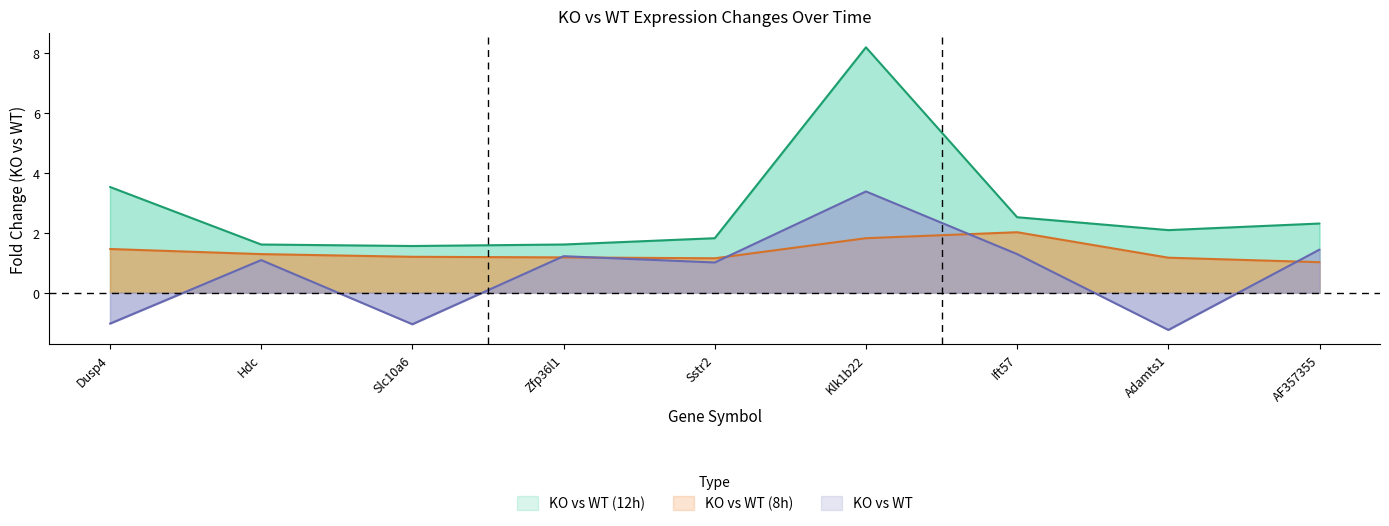

Reading left to right, transcribe all the data shown in this chart.

KO vs WT: Dusp4=-1.0	Hdc=1.1	Slc10a6=-1.1	Zfp36l1=1.2	Sstr2=1.0	Klk1b22=3.4	Ift57=1.3	Adamts1=-1.2	AF357355=1.4
KO vs WT (8h): Dusp4=1.5	Hdc=1.3	Slc10a6=1.2	Zfp36l1=1.2	Sstr2=1.1	Klk1b22=1.8	Ift57=2.0	Adamts1=1.2	AF357355=1.0
KO vs WT (12h): Dusp4=3.5	Hdc=1.6	Slc10a6=1.6	Zfp36l1=1.6	Sstr2=1.8	Klk1b22=8.2	Ift57=2.5	Adamts1=2.1	AF357355=2.3